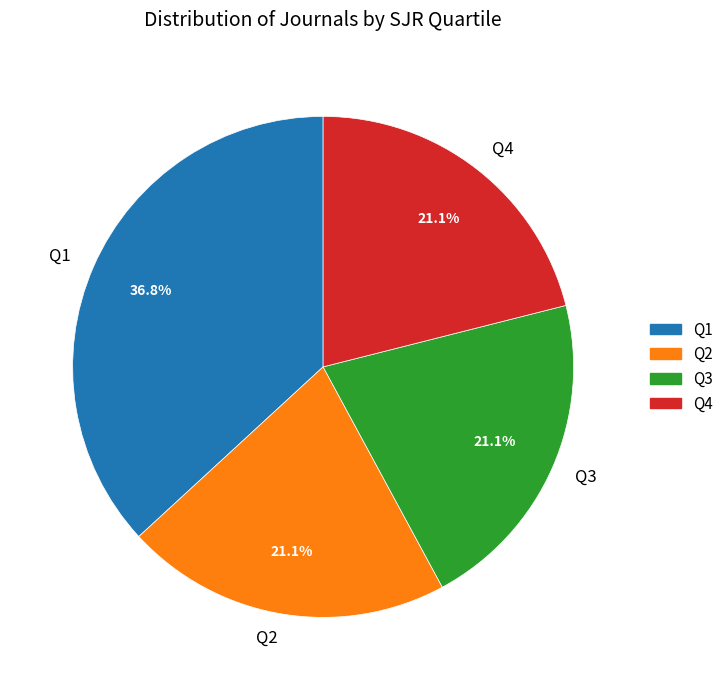

What portion of the pie excludes Q2?

78.9%